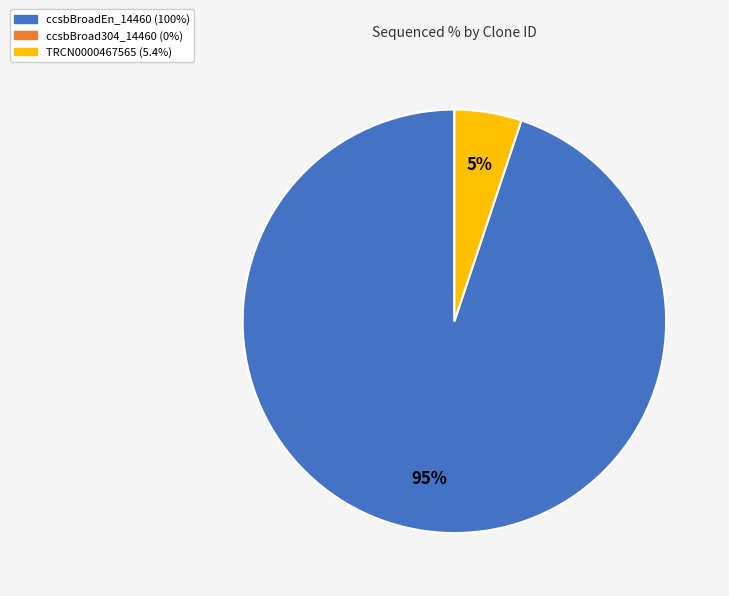

To the nearest percent, what is the average slice percentage?

50%